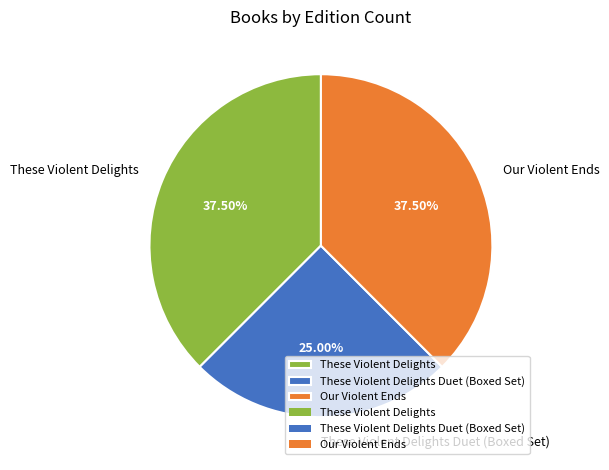

What is the ratio of the value at Our Violent Ends to the value at These Violent Delights?

1.0